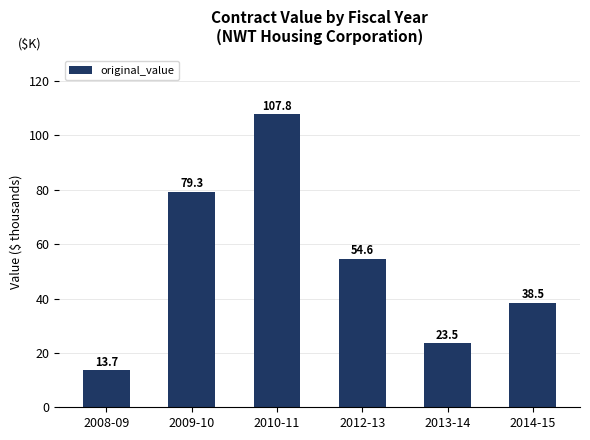

What is the sum of the values at 2008-09 and 2012-13?

68.3